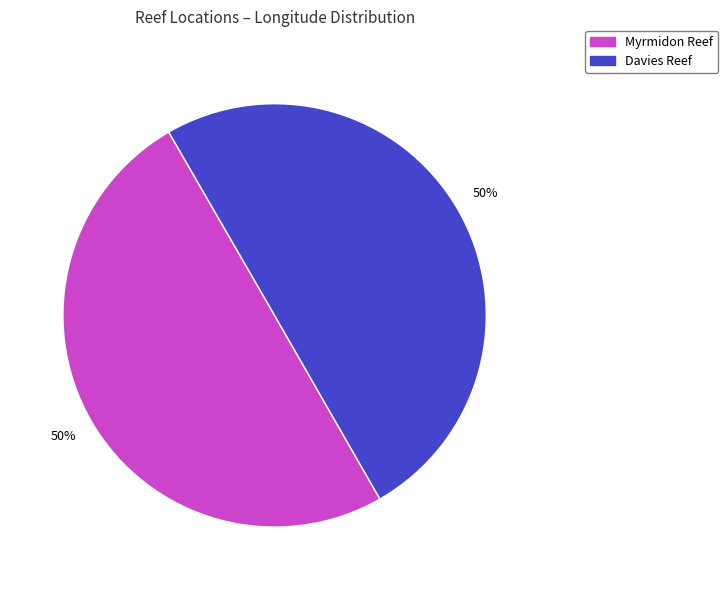

To the nearest percent, what is the combined percentage of Davies Reef and Myrmidon Reef?

100%